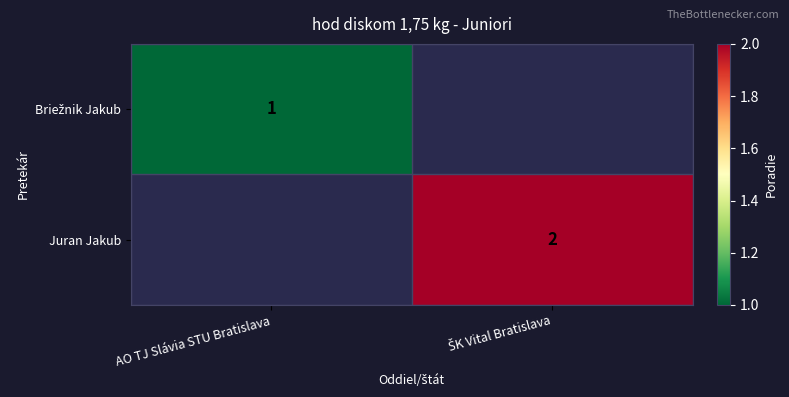

Is the value of Briežnik Jakub at ŠK Vital Bratislava greater than the value of Juran Jakub at AO TJ Slávia STU Bratislava?

No